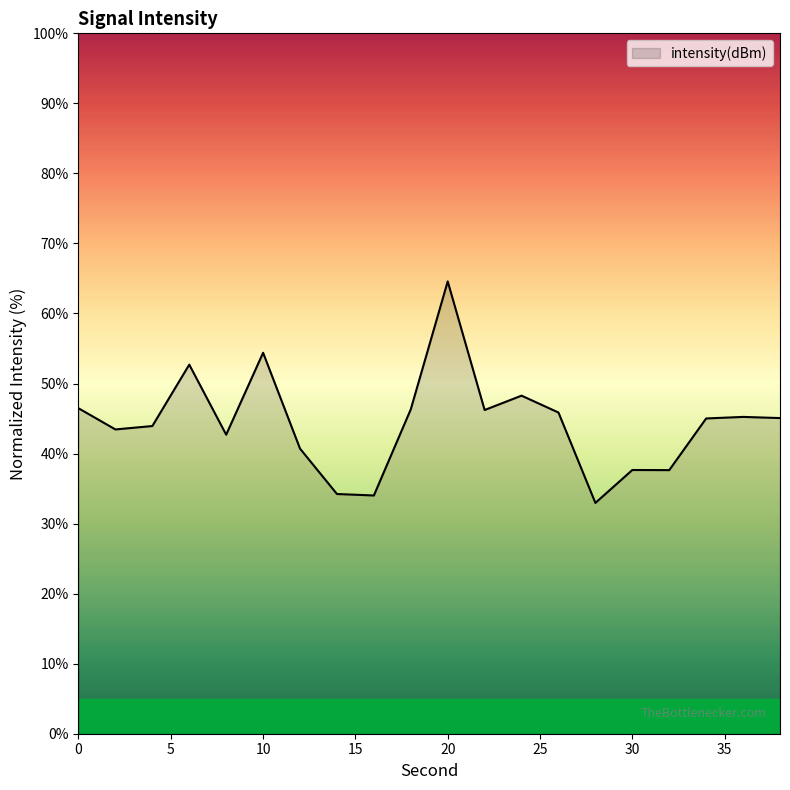

What is the difference between the maximum and minimum values?

31.6